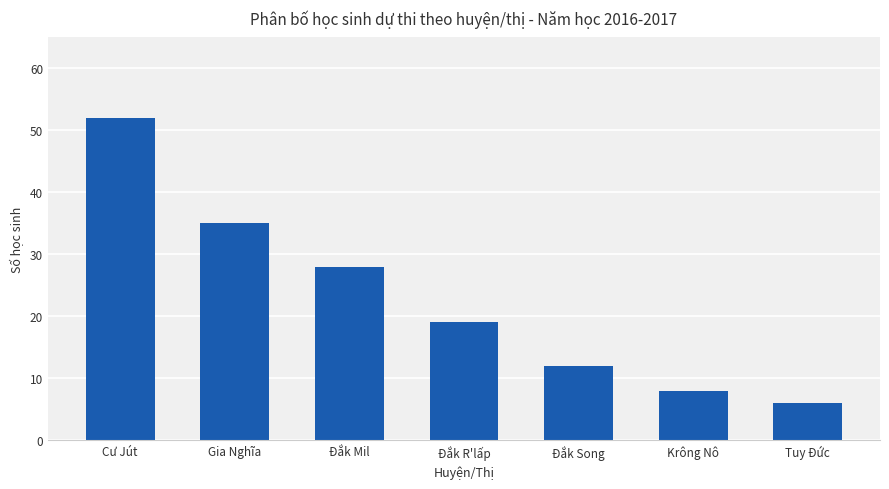

How many distinct data groups are displayed?

1